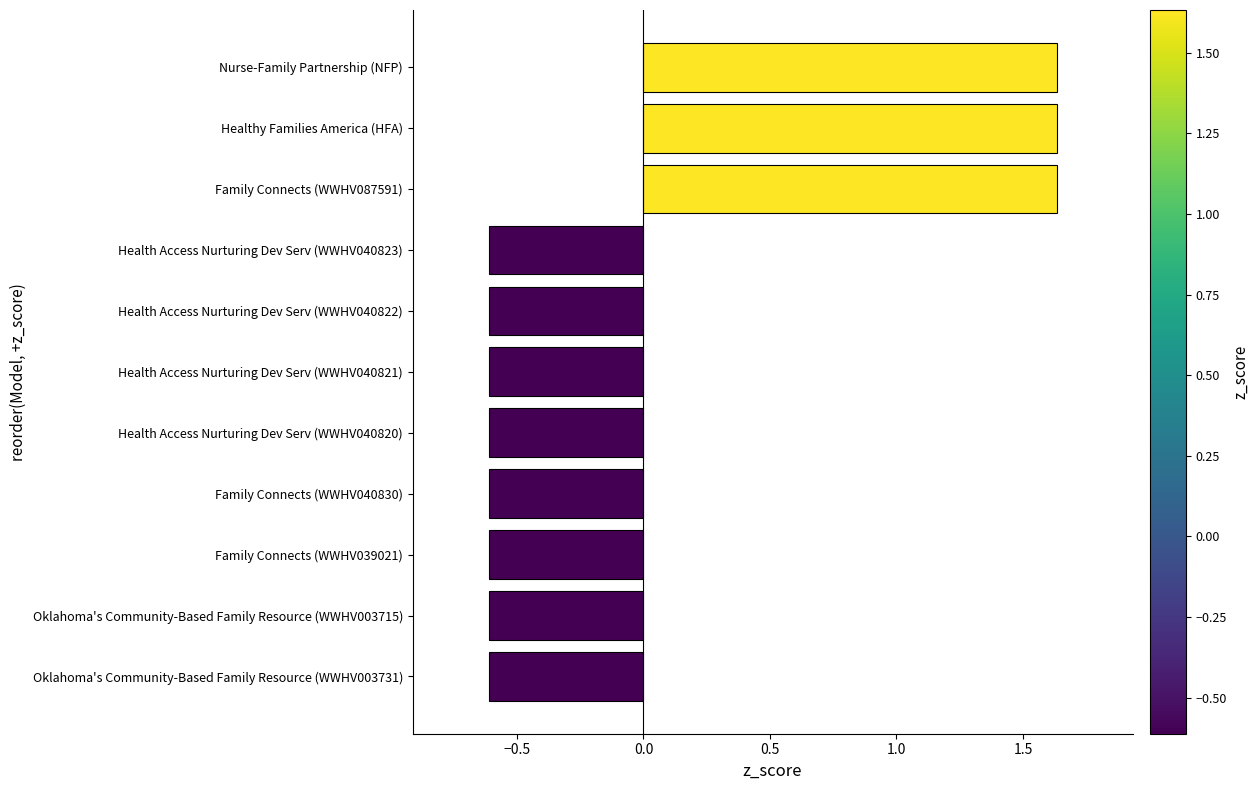

Which has a higher value, Family Connects (WWHV039021) or Nurse-Family Partnership (NFP)?

Nurse-Family Partnership (NFP)